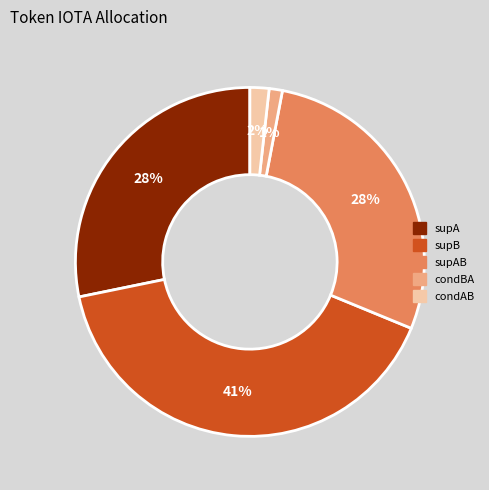

What is the largest slice in the pie chart?

supB